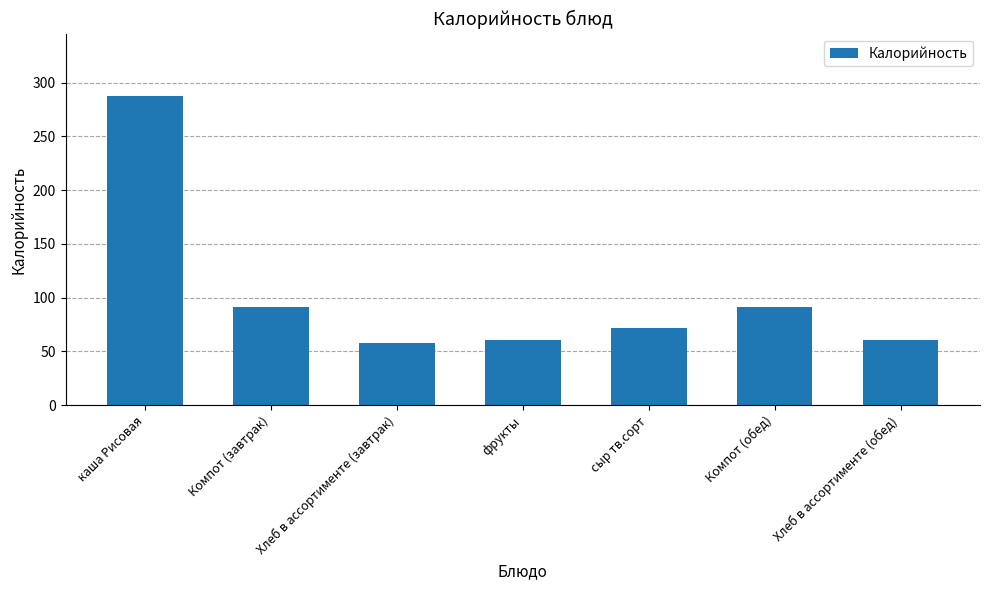

What is the change in value from каша Рисовая to Хлеб в ассортименте (завтрак)?

-230.1